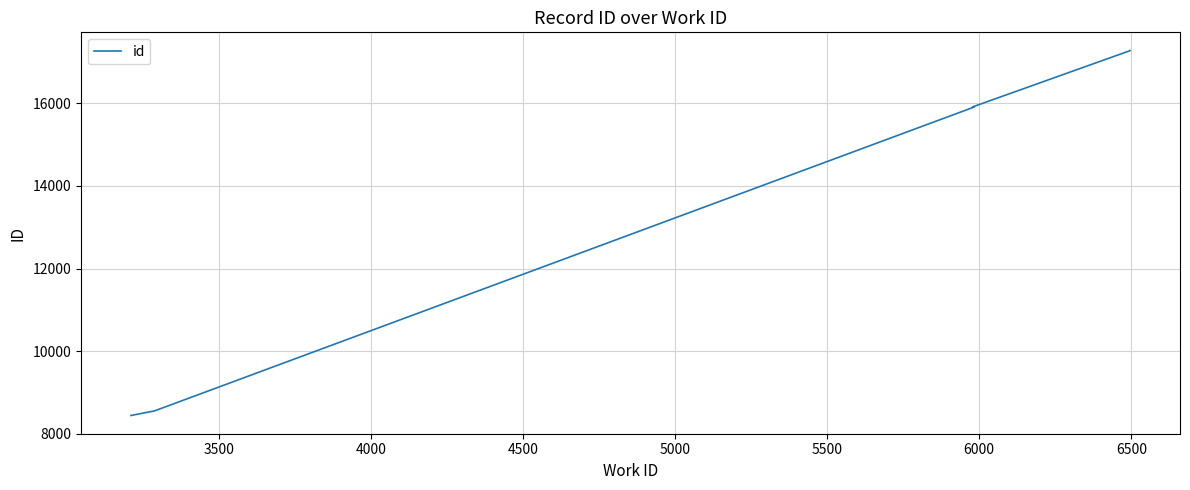

What is the greatest value displayed?

17277